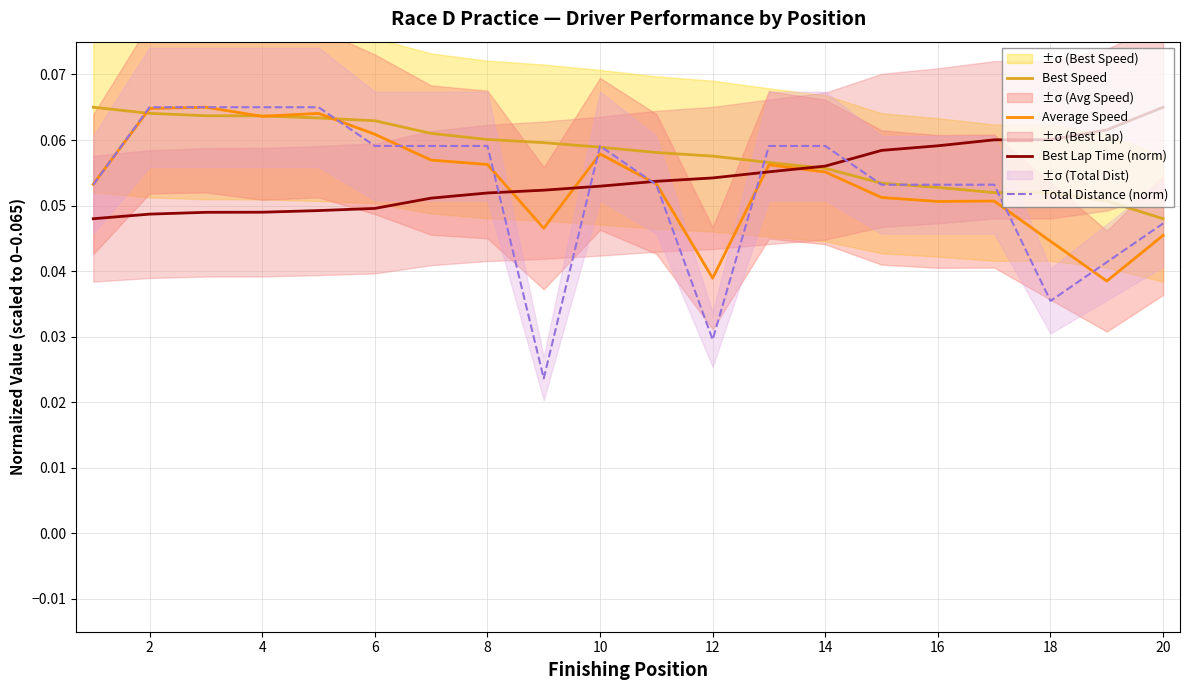

Does the chart have visible grid lines?

Yes